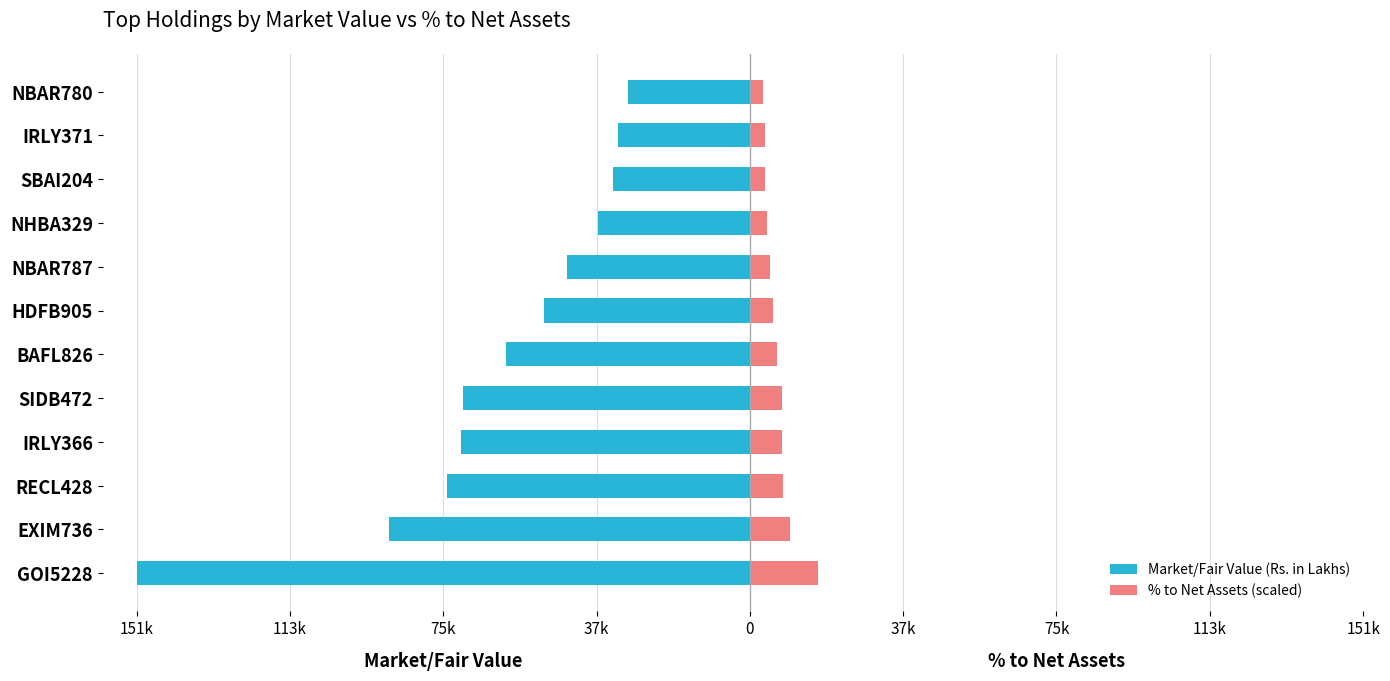

At how many categories does at least one series exceed 821?

12